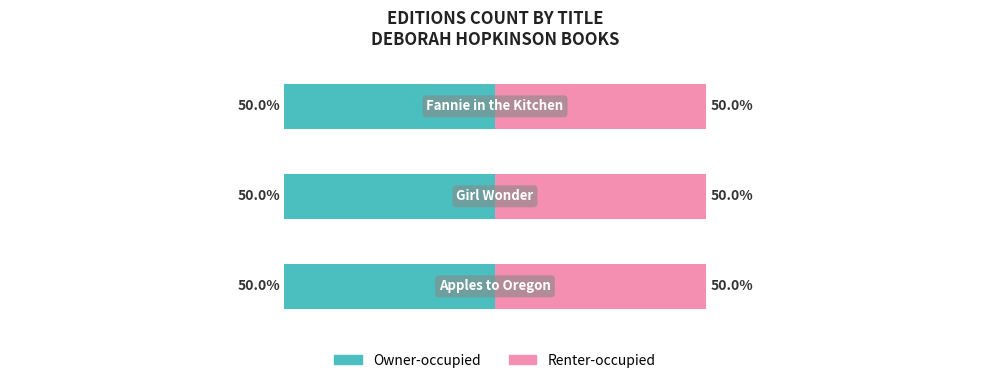

List the series in order of their peak value, highest first.

Owner-occupied, Renter-occupied